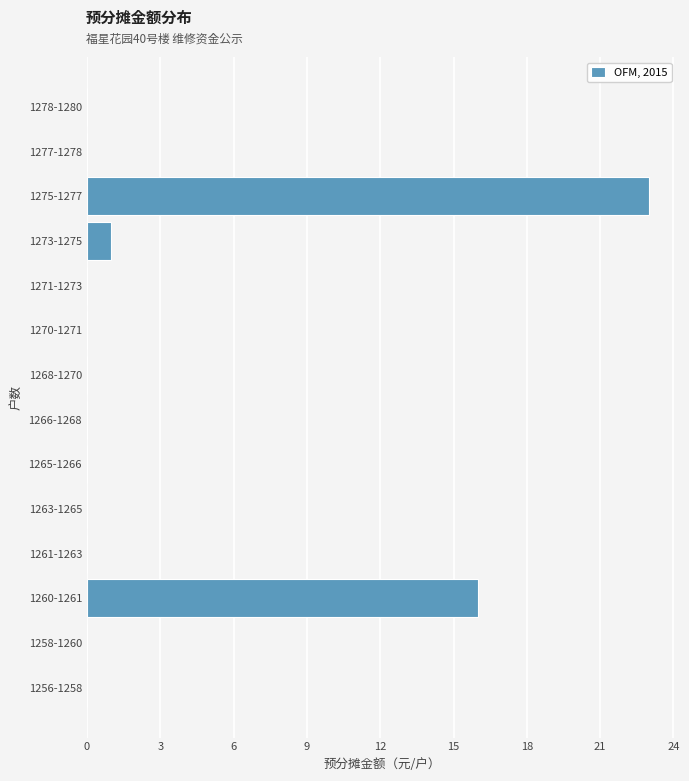

Reading top to bottom, what are all the values shown in this chart?

1278-1280=0	1277-1278=0	1275-1277=23	1273-1275=1	1271-1273=0	1270-1271=0	1268-1270=0	1266-1268=0	1265-1266=0	1263-1265=0	1261-1263=0	1260-1261=16	1258-1260=0	1256-1258=0